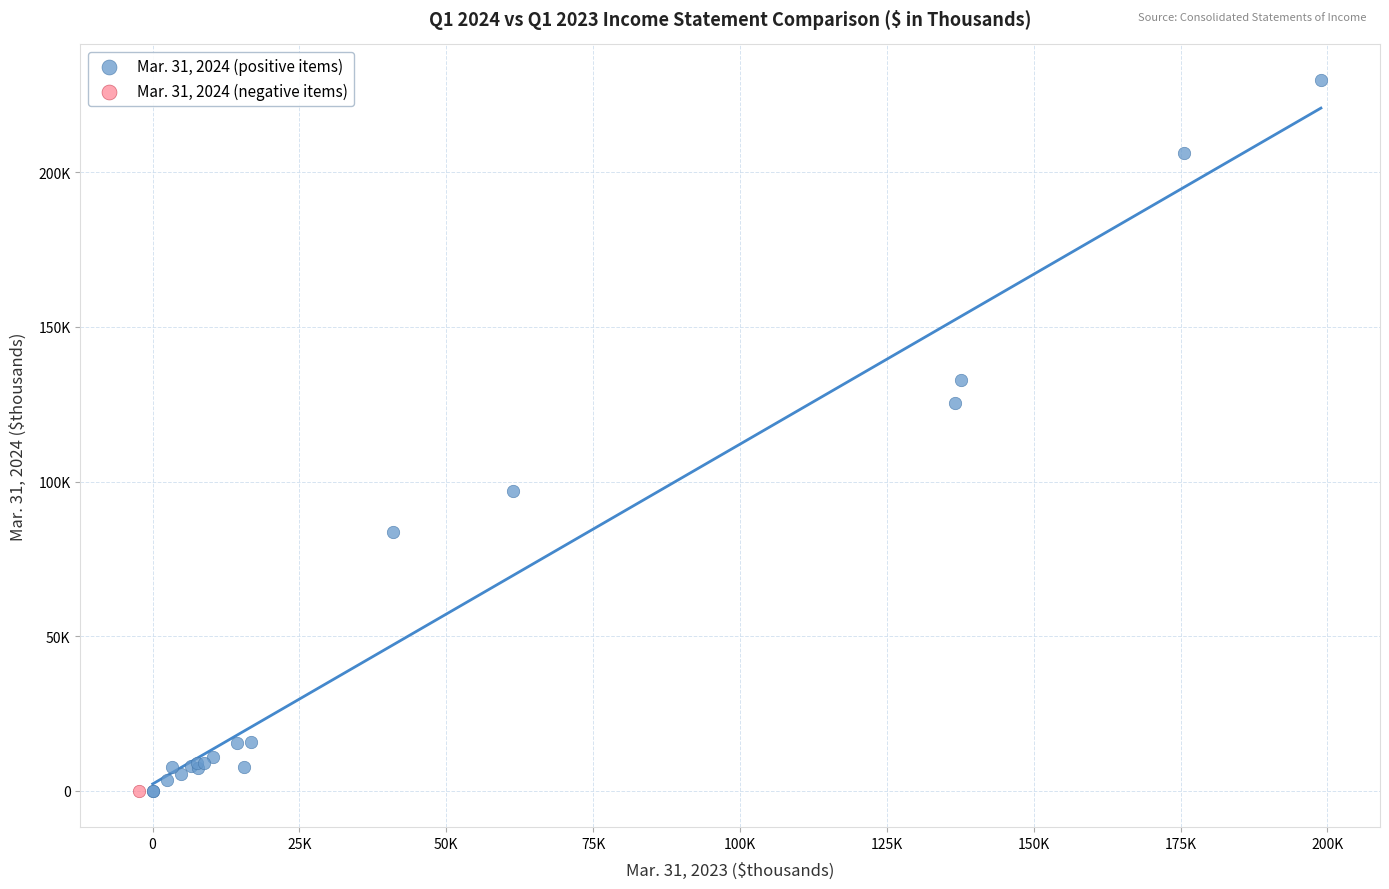

What are all the series names shown in the legend?

Mar. 31, 2024 (positive items), Mar. 31, 2024 (negative items)